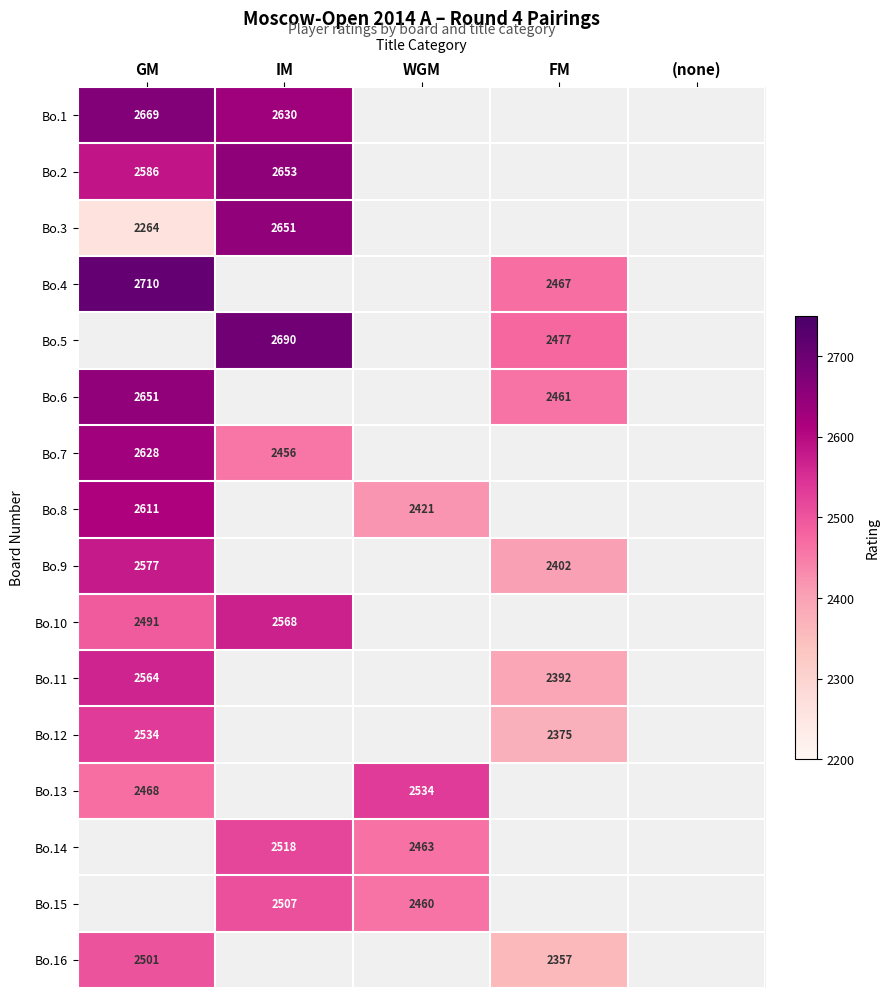

The value of Bo.2 at IM is 600. True or false?

False